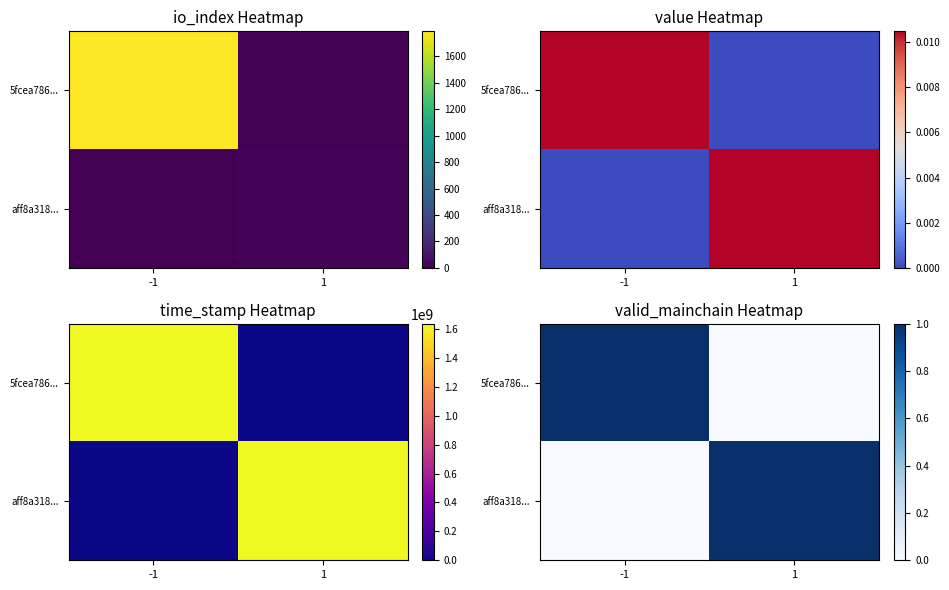

Rank the series at -1 from highest to lowest value.

5fcea786..., aff8a318...